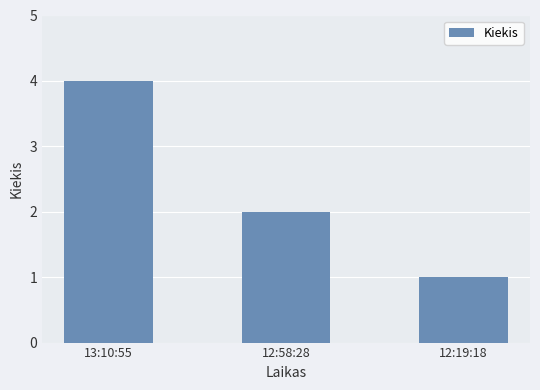

At which label does the data first exceed 2?

13:10:55